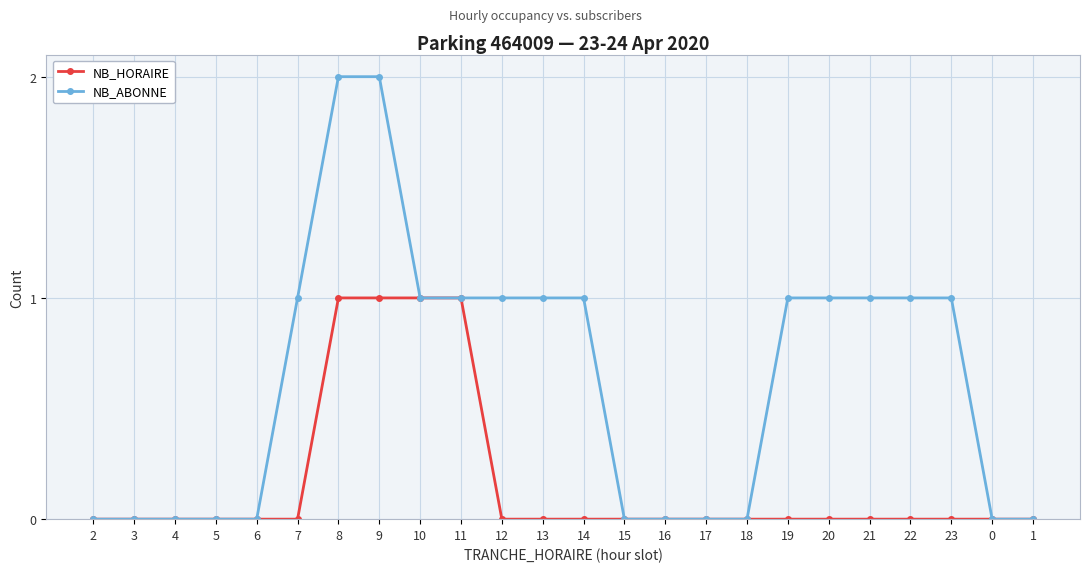

The NB_HORAIRE series shows 0 at 7. True or false?

True